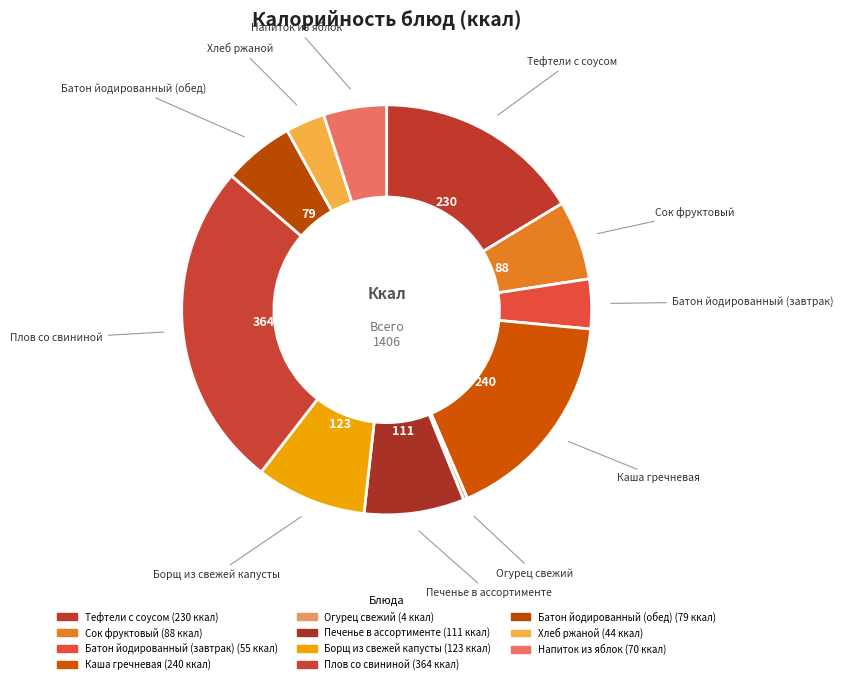

To the nearest percent, what percentage of the pie is Печенье в ассортименте?

8%